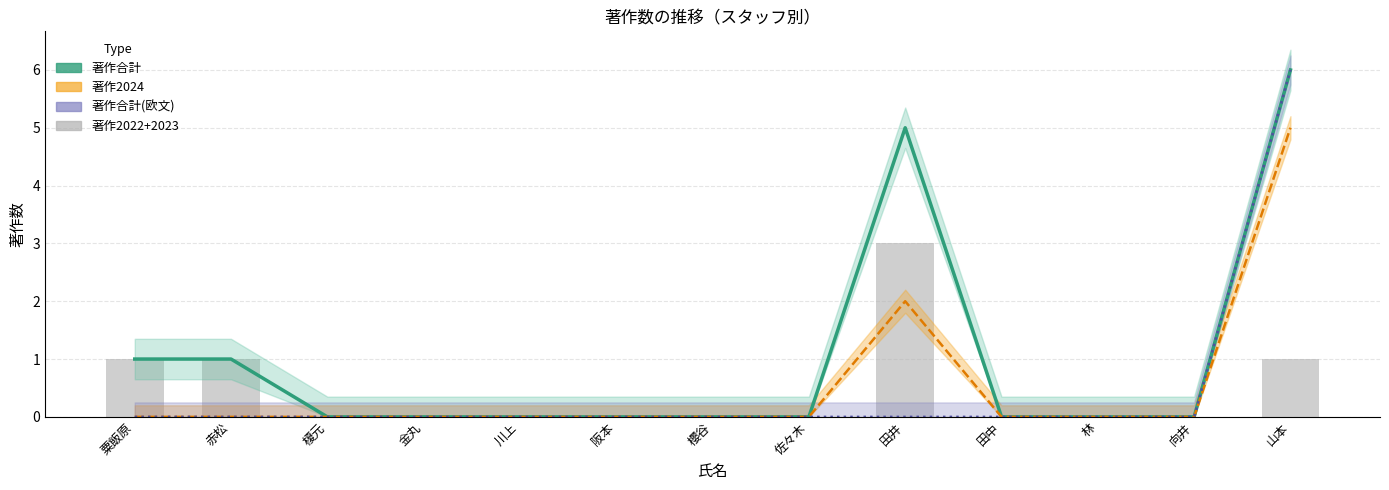

What is the greatest value displayed?

6